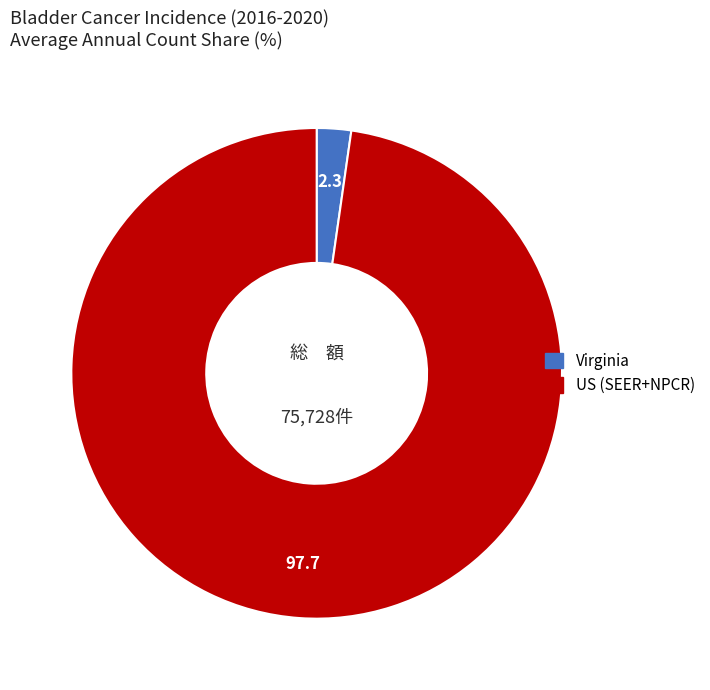

Does any single category account for the majority?

Yes